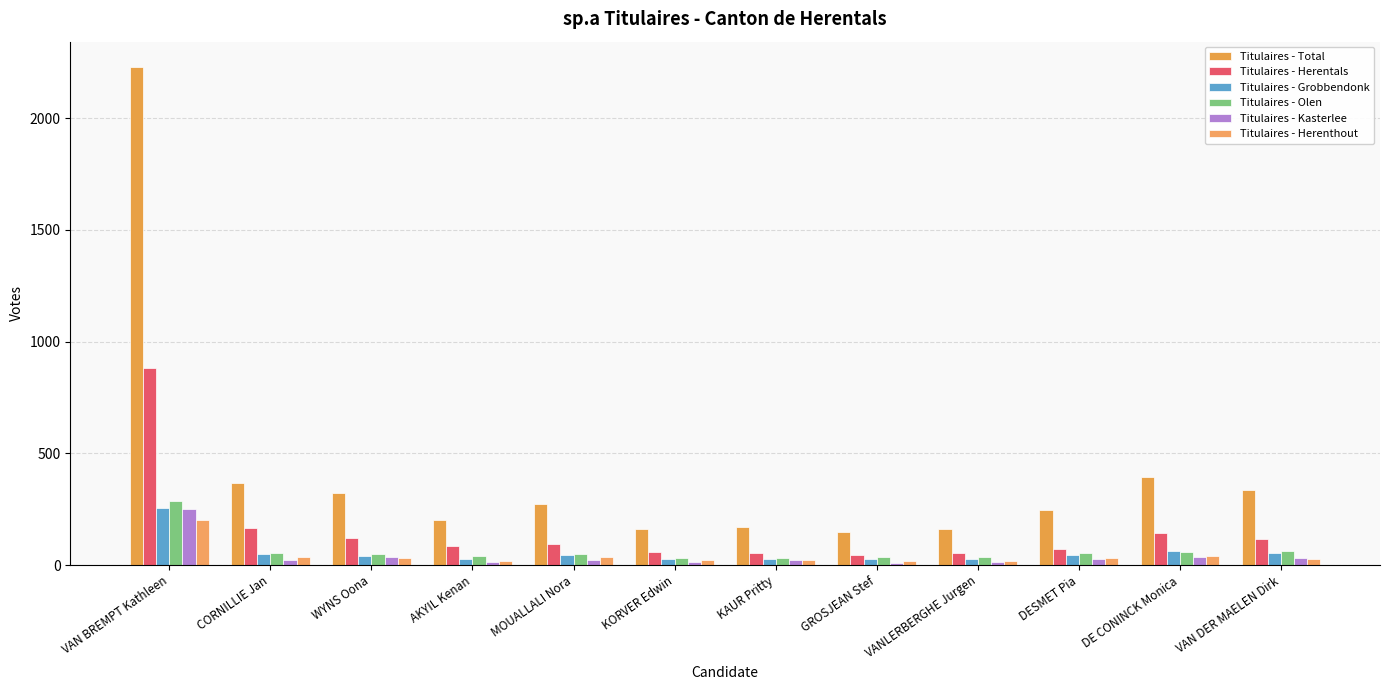

Reading left to right, list all the values displayed in this chart.

Titulaires - Total: 2231	365	324	201	273	162	170	148	159	247	393	334
Titulaires - Herentals: 882	166	121	86	95	58	54	46	53	73	145	118
Titulaires - Grobbendonk: 256	48	41	29	43	25	29	28	26	45	63	54
Titulaires - Olen: 288	55	48	40	48	31	33	35	34	52	59	63
Titulaires - Kasterlee: 252	23	34	14	22	12	21	11	12	28	38	33
Titulaires - Herenthout: 201	35	33	17	37	24	23	20	18	30	41	27